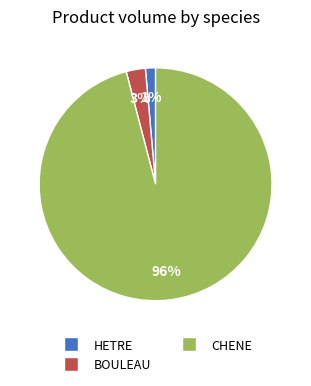

To the nearest percent, what is the average slice percentage?

33%